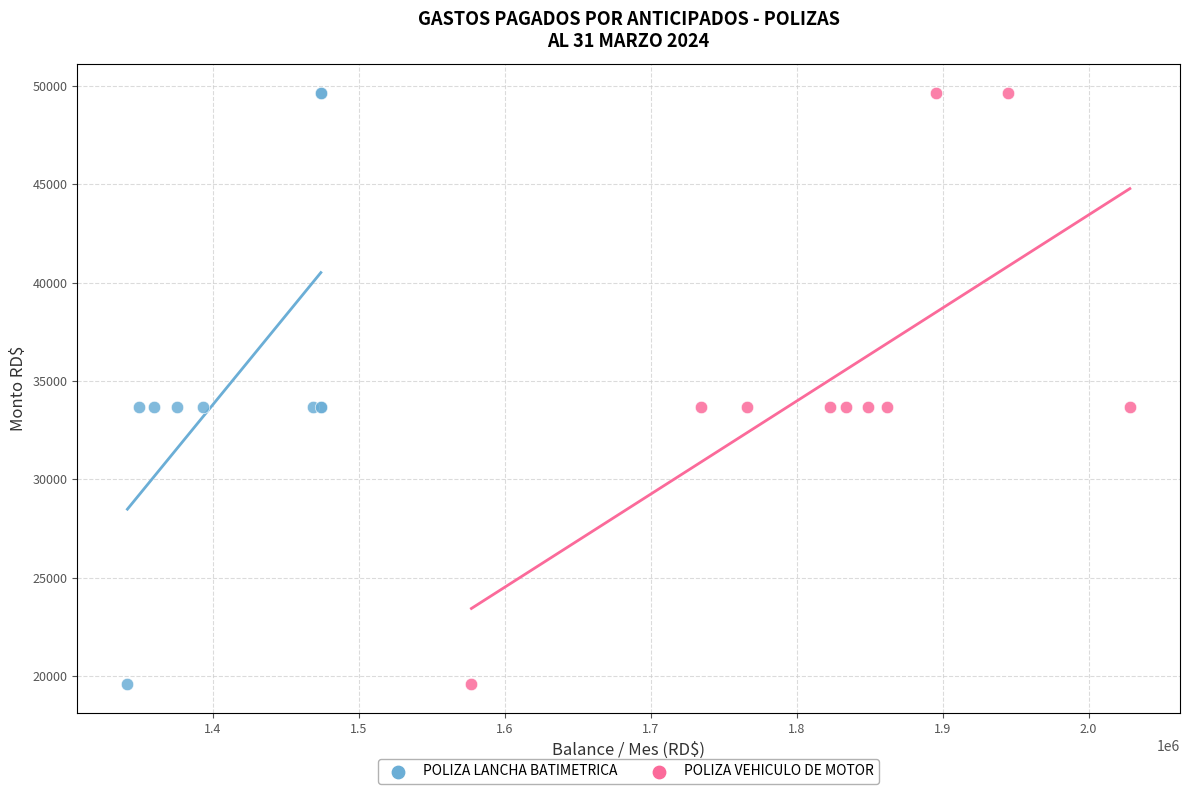

What are all the series names shown in the legend?

POLIZA LANCHA BATIMETRICA, POLIZA VEHICULO DE MOTOR